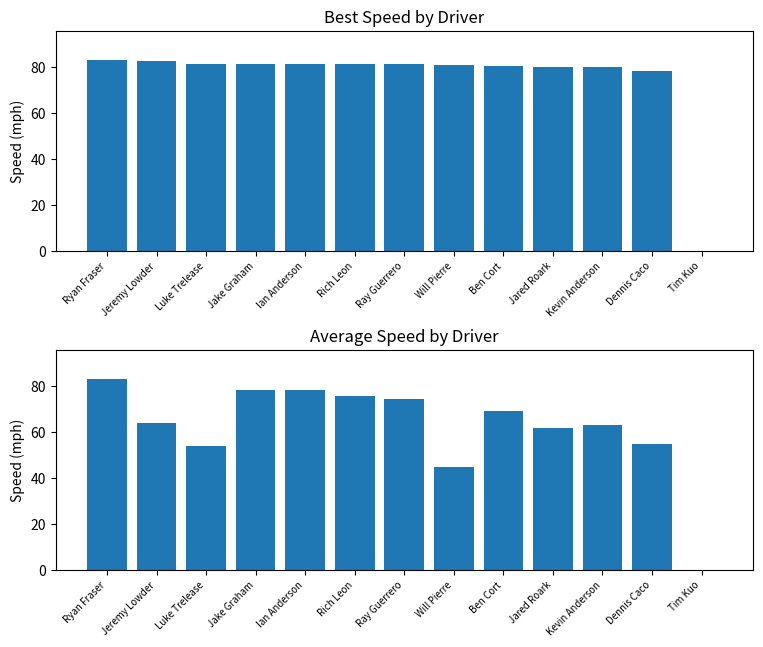

Rank the series by their average value, from highest to lowest.

Best Speed, Average Speed